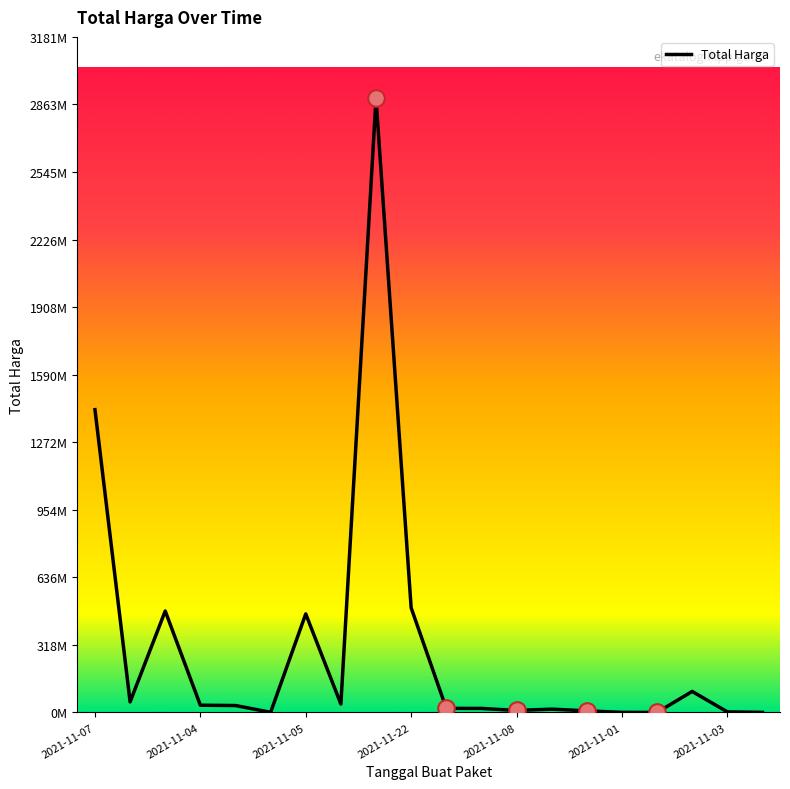

Which label corresponds to the largest value in the chart?

2021-11-11